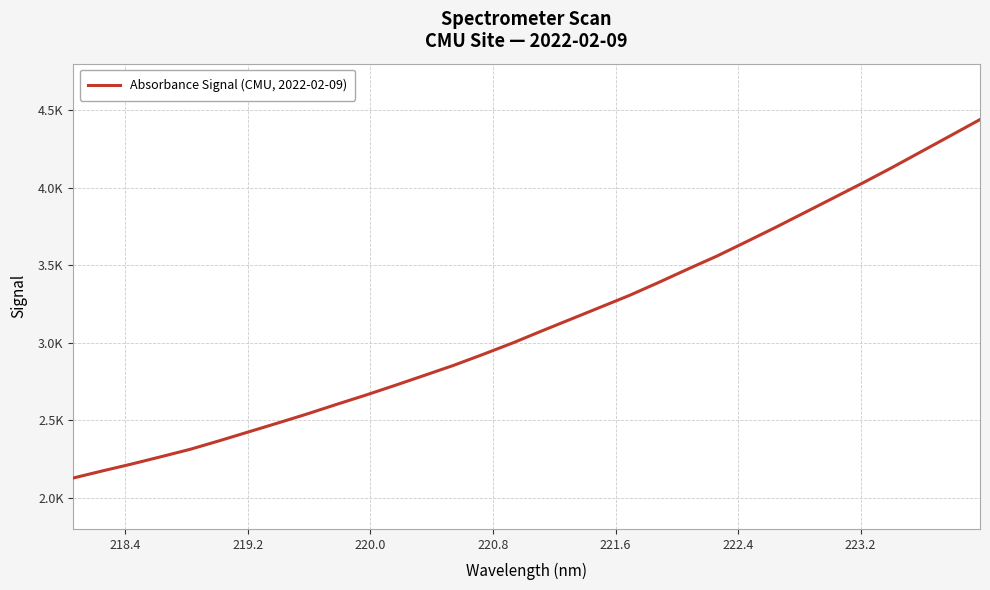

Does the chart have visible grid lines?

Yes